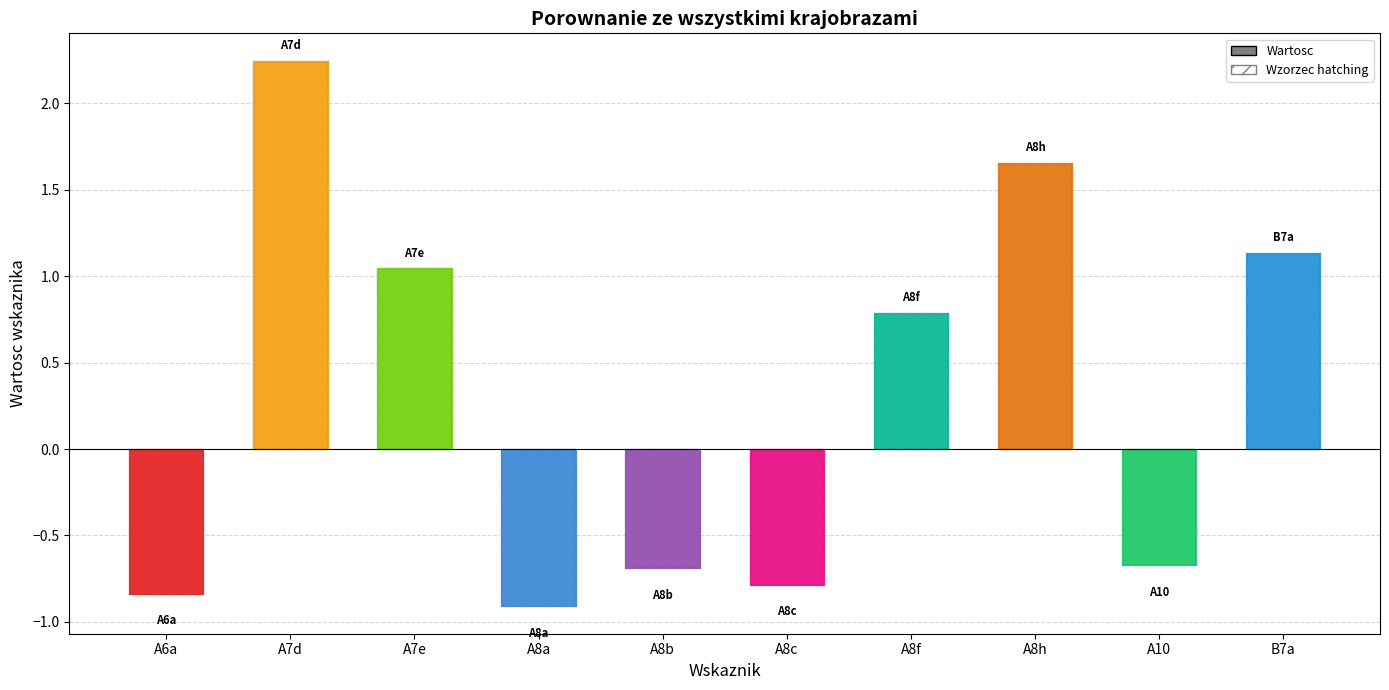

At which category does the chart reach its minimum across all series?

A8a